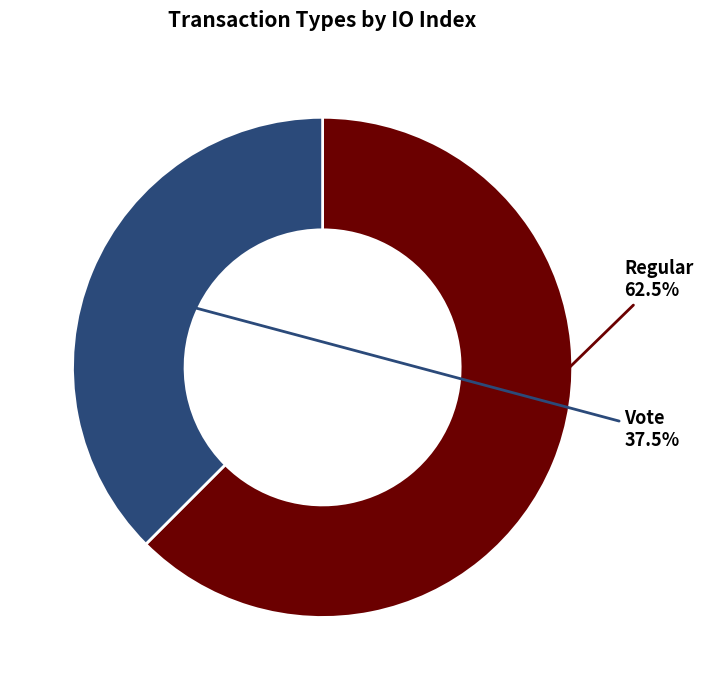

Is there a majority slice in this chart?

Yes